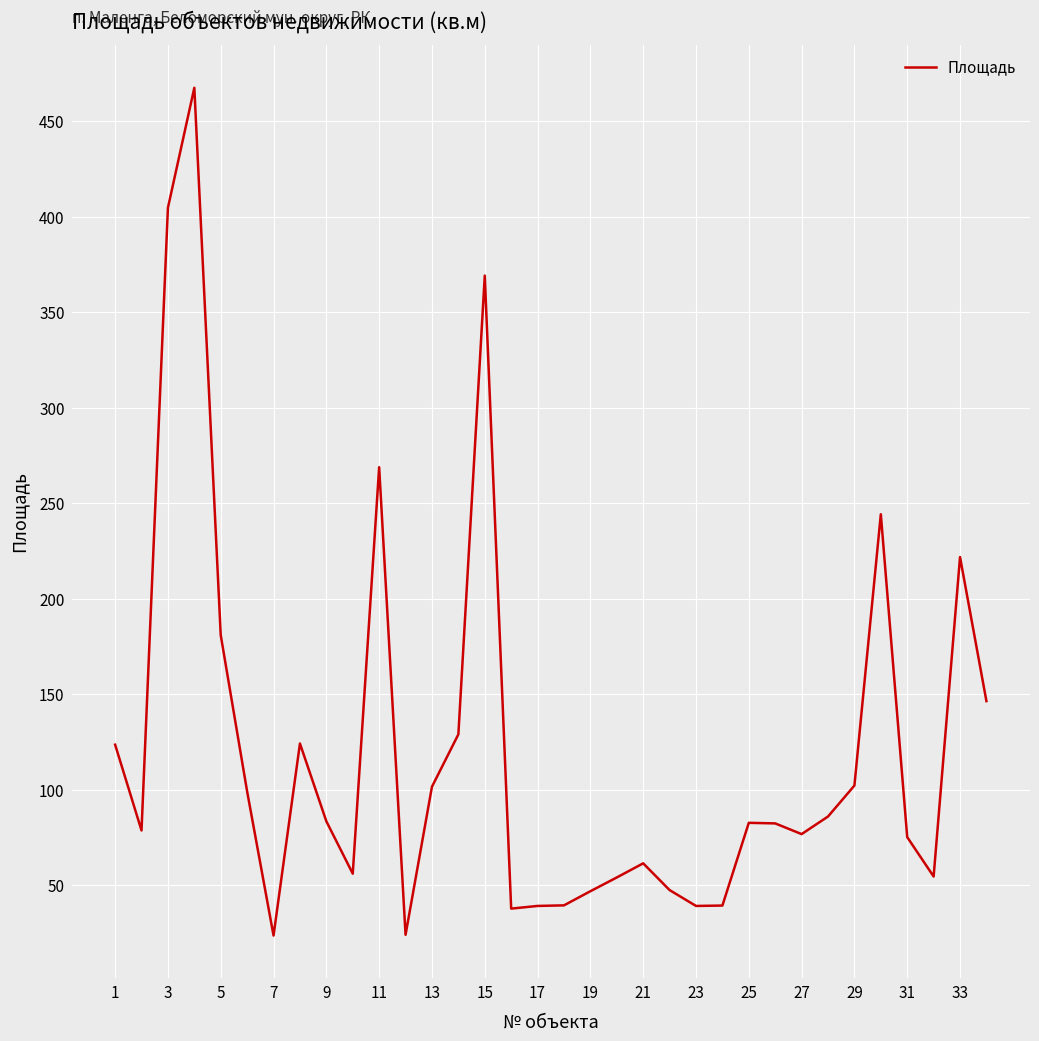

What is the smallest value displayed?

23.8